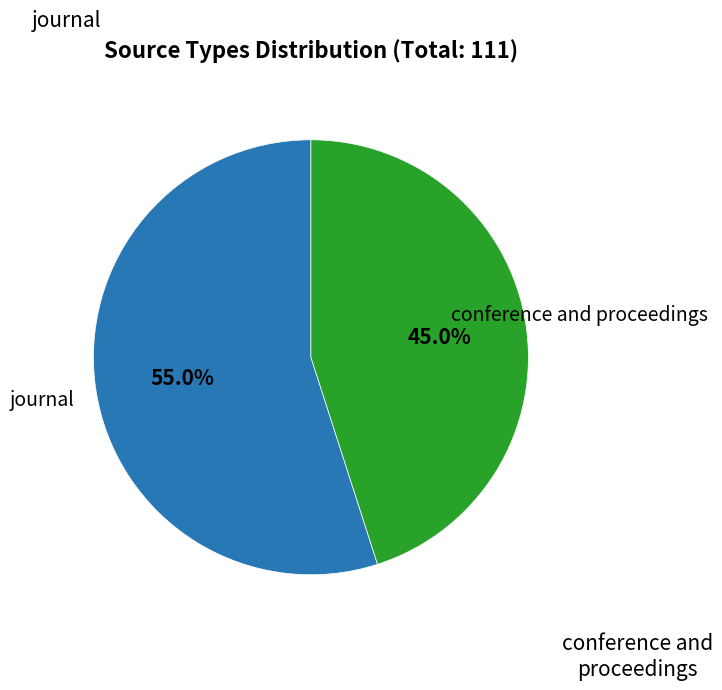

How many slices are in this pie chart?

2